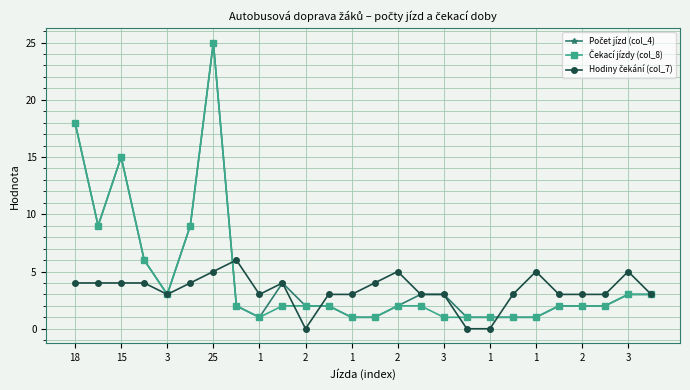

What is the maximum value shown in the chart?

25